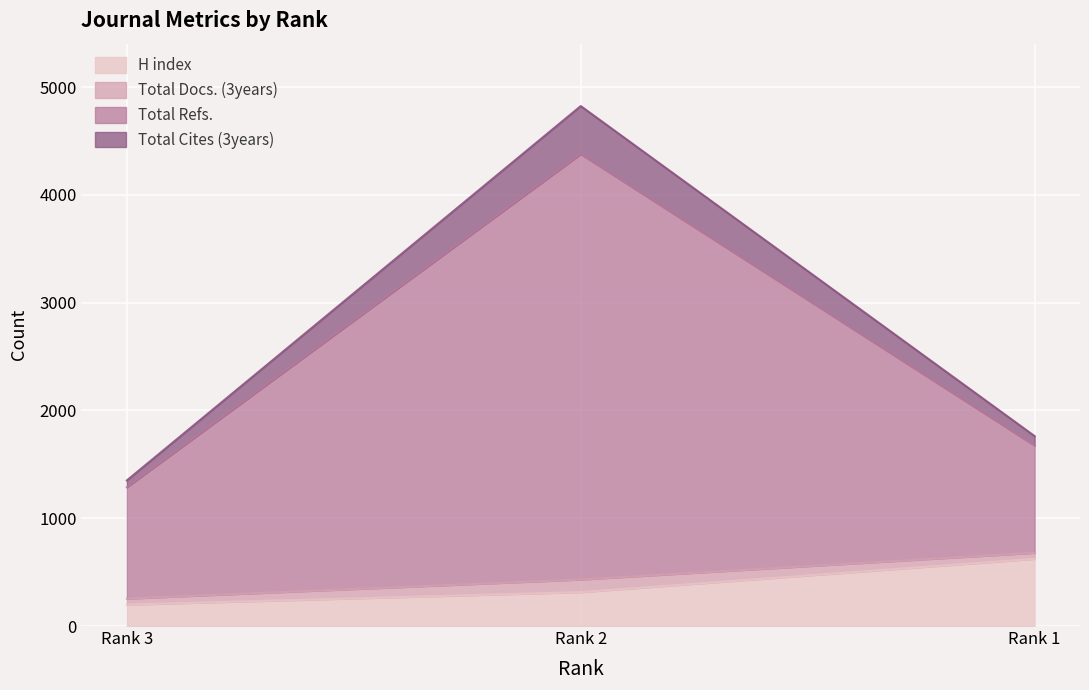

Which category has the highest value in the H index series?

Rank 1